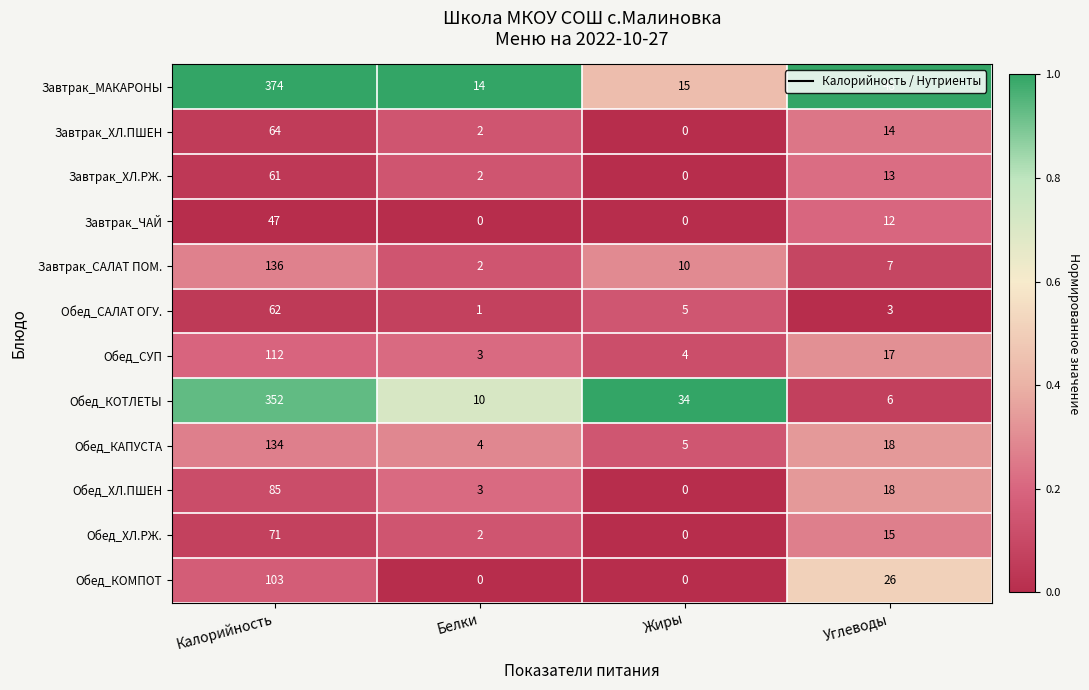

Read the Завтрак_МАКАРОНЫ value at Углеводы, to the nearest 10.

50